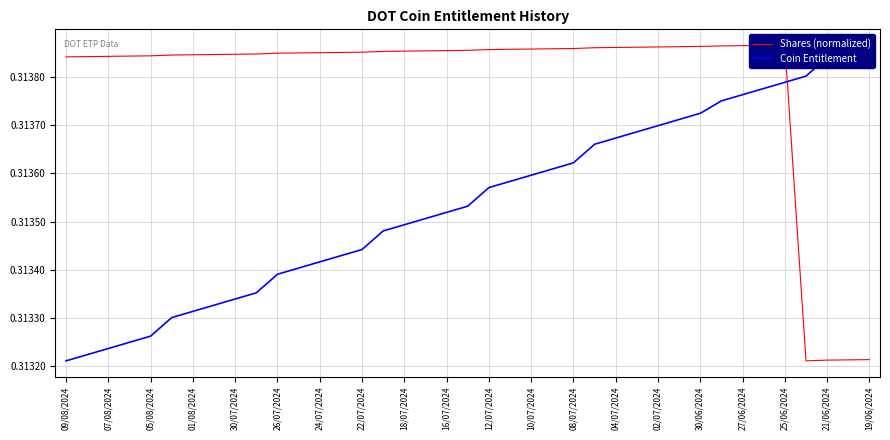

What is the value of the Shares (normalized) point at the 13th from the left?

0.3